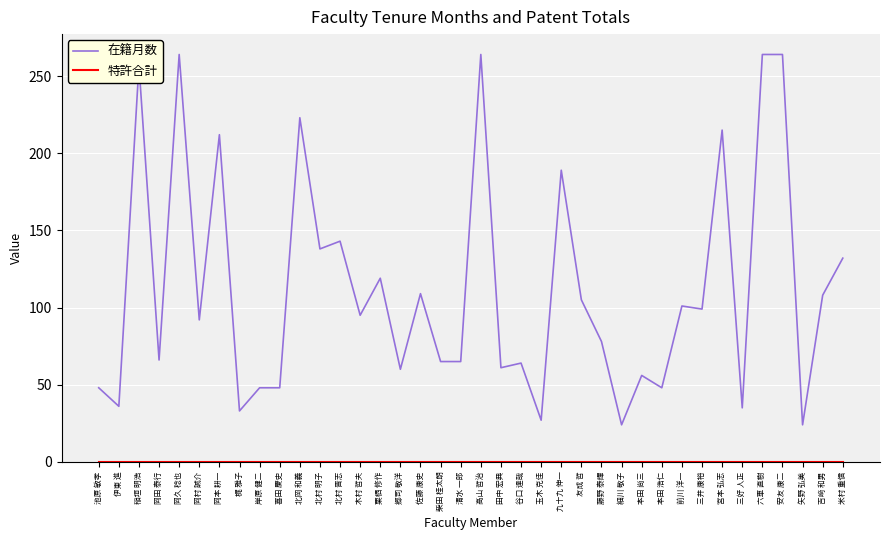

What is the maximum value shown in the chart?

264